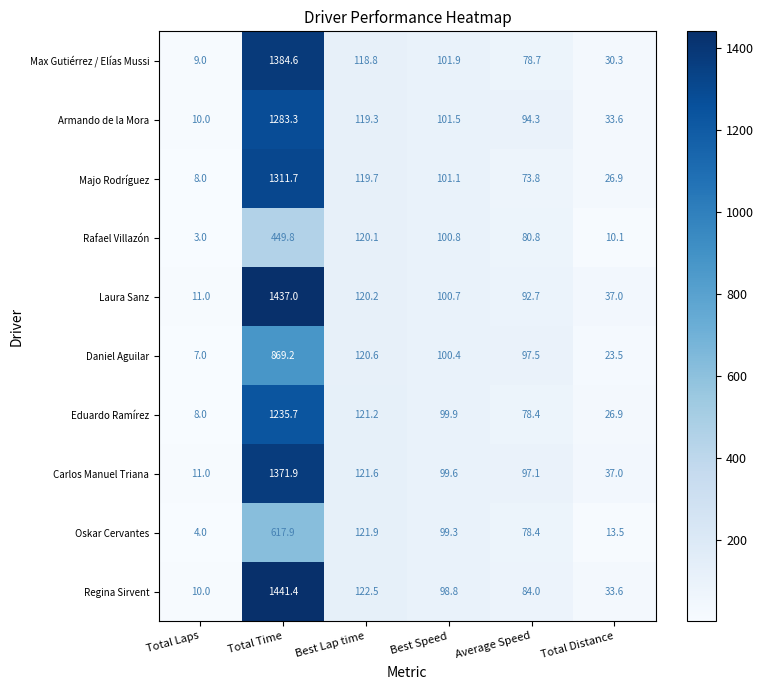

How many data points in Armando de la Mora are above 101?

3